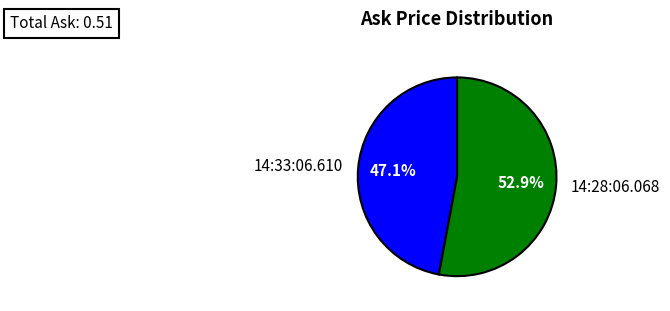

How many slices are in this pie chart?

2